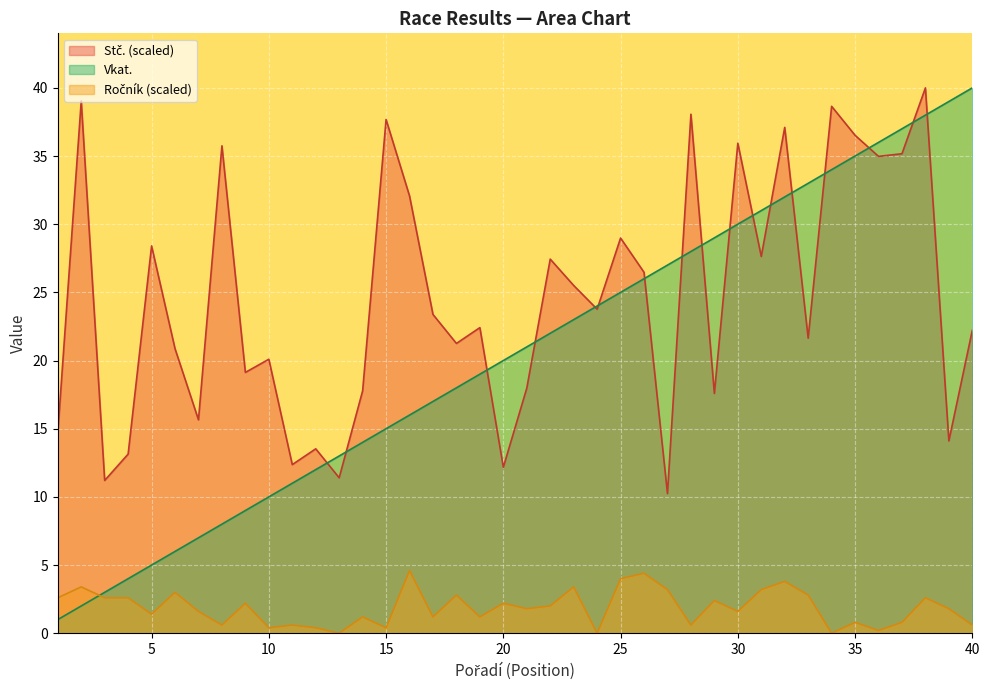

What is the maximum value for Pořadí?

40.0